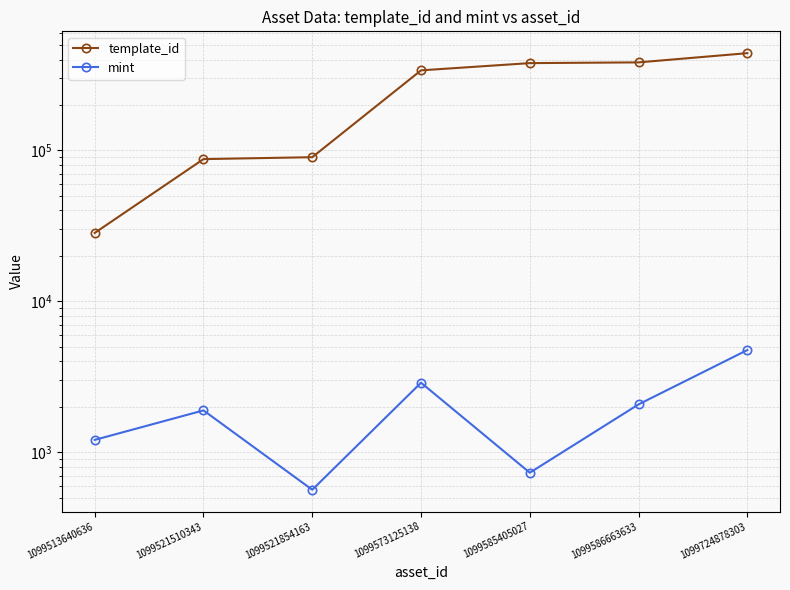

The value of mint at 1099513640636 is 722. True or false?

False